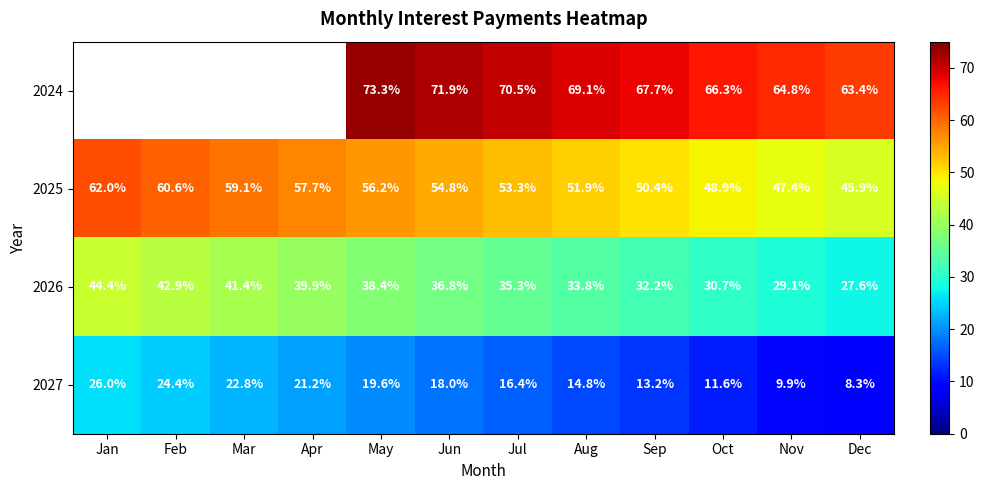

What is the minimum value shown in the chart?

8.3